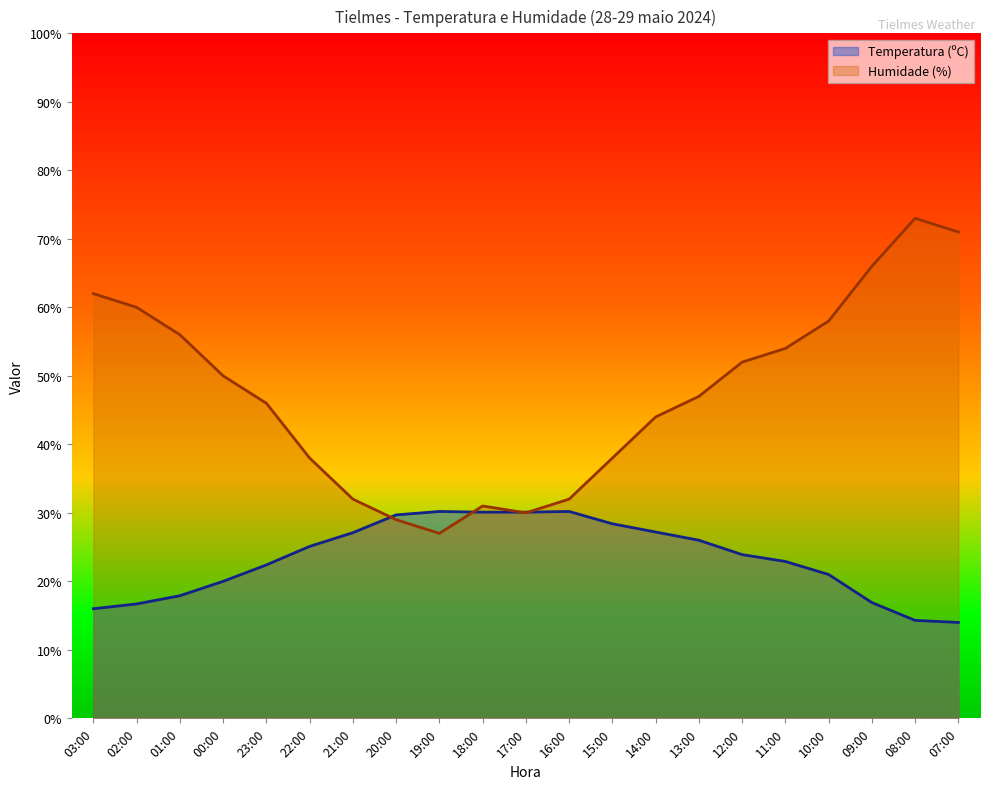

What is the label of the 19th point from the right?

01:00